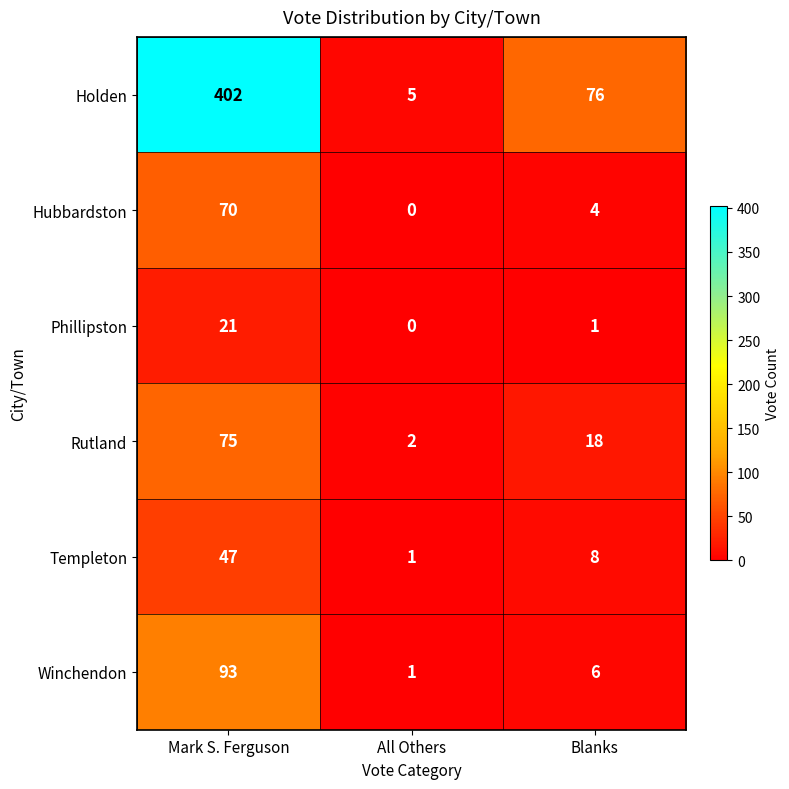

Which series has the largest range (max minus min)?

Holden